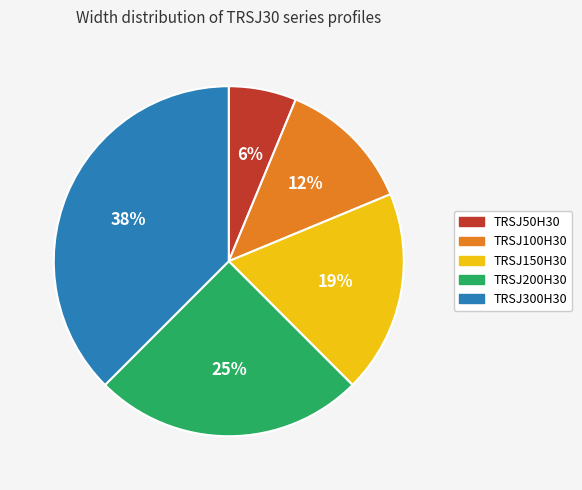

To the nearest percent, what is the difference between the TRSJ300H30 and TRSJ150H30 slice percentages?

19%